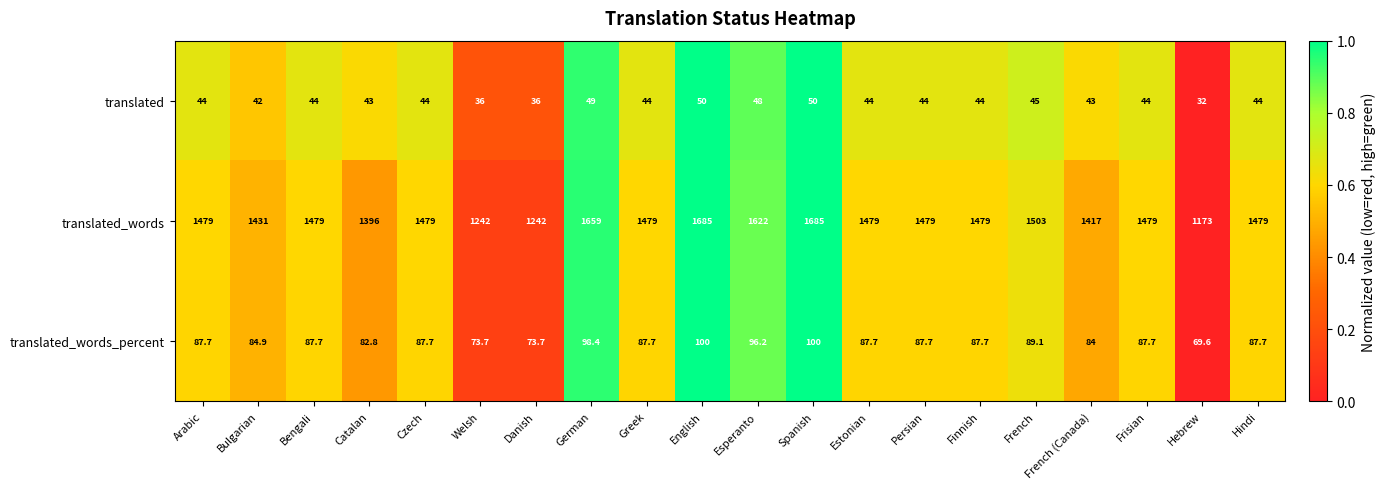

Which category has the lowest value across all series?

Hebrew